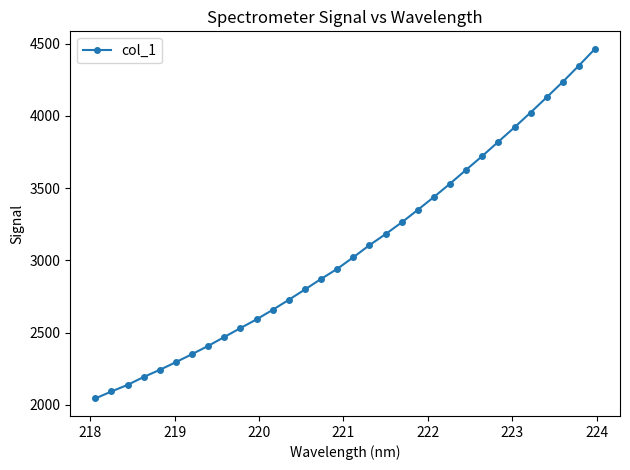

What is the sum of all values?

98537.1